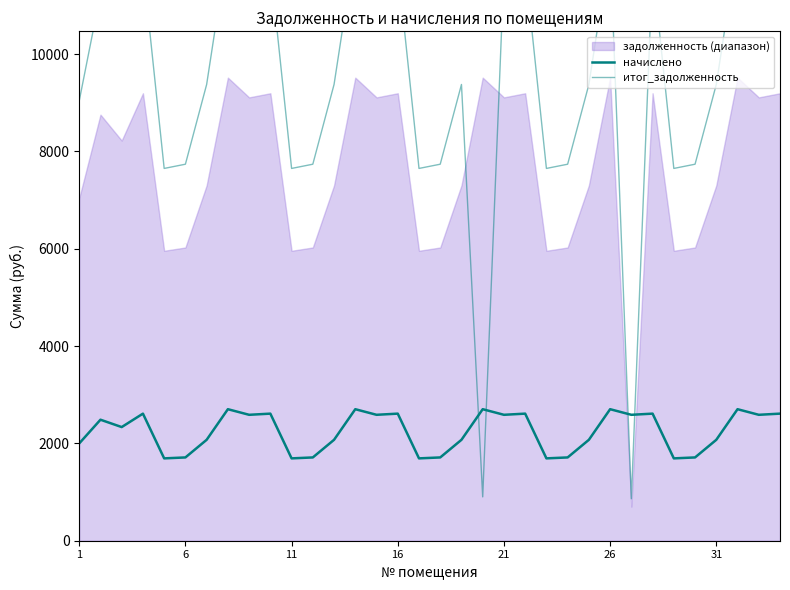

True or false: итог_задолженность and начислено intersect in this chart.

True